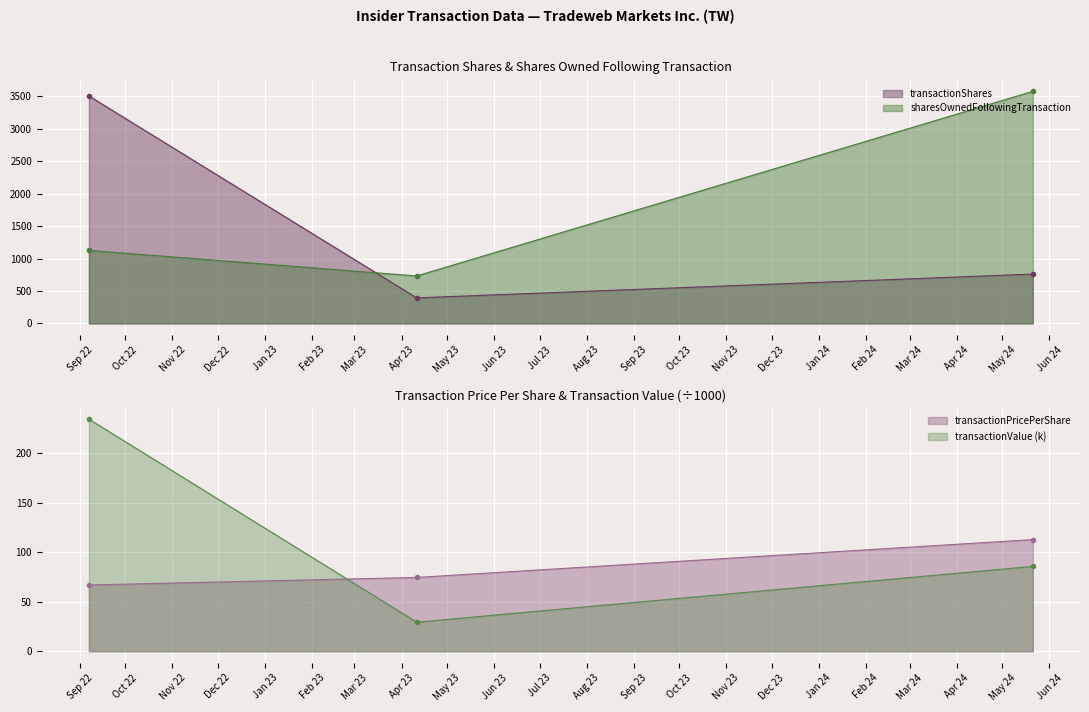

What is the lowest value of the transactionShares series?

394